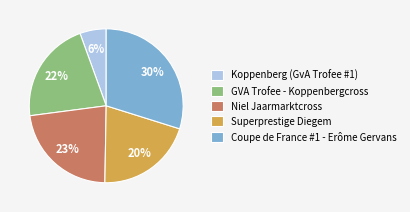

Does GVA Trofee - Koppenbergcross account for over 50% of the chart?

No